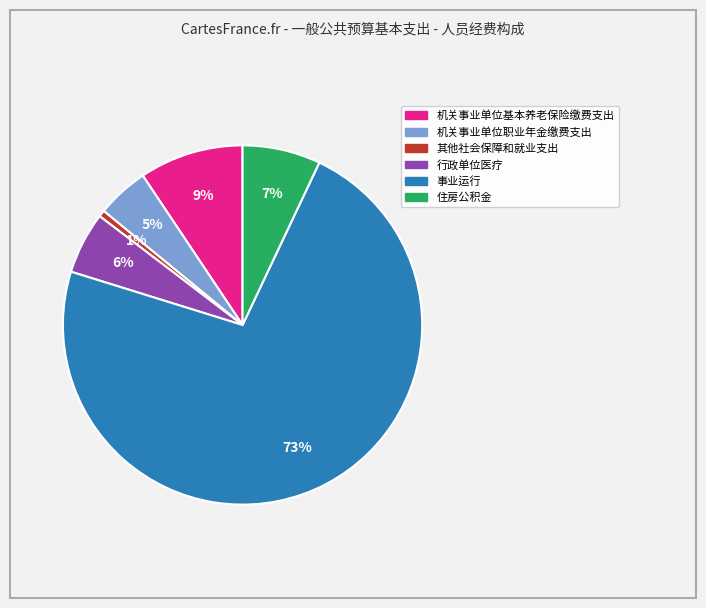

Which slice is the largest?

事业运行